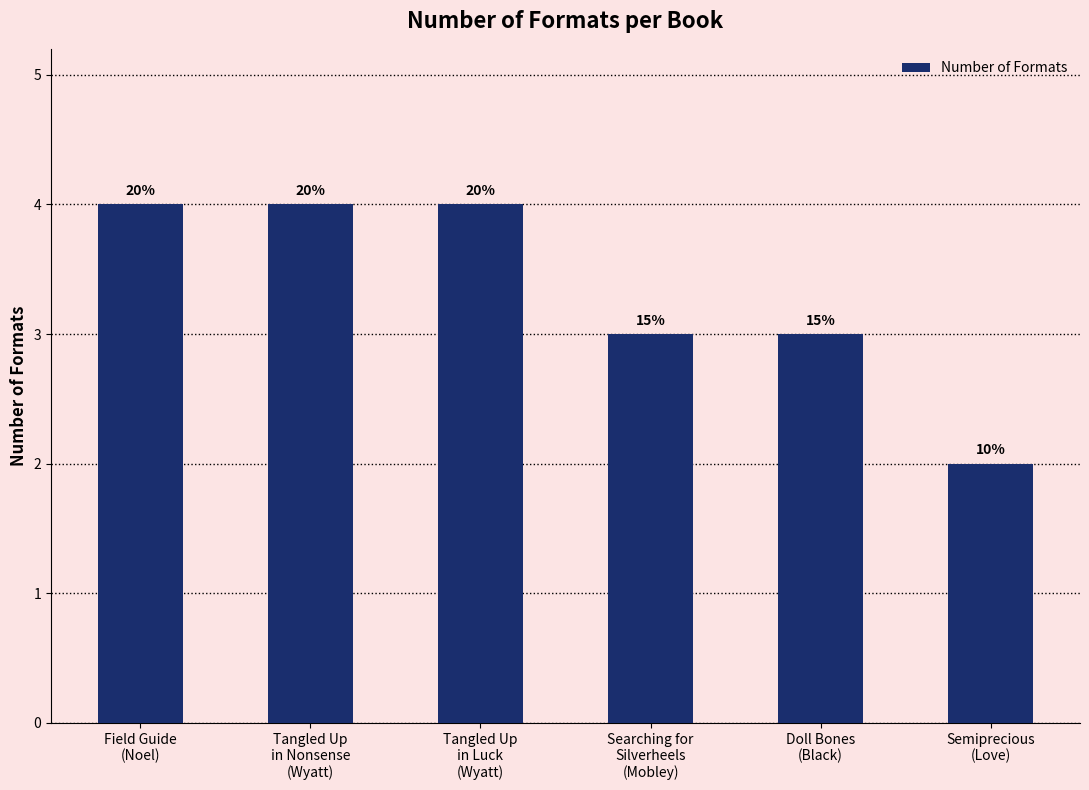

Rank the categories by value from highest to lowest.

Field Guide
(Noel), Tangled Up
in Nonsense
(Wyatt), Tangled Up
in Luck
(Wyatt), Searching for
Silverheels
(Mobley), Doll Bones
(Black), Semiprecious
(Love)